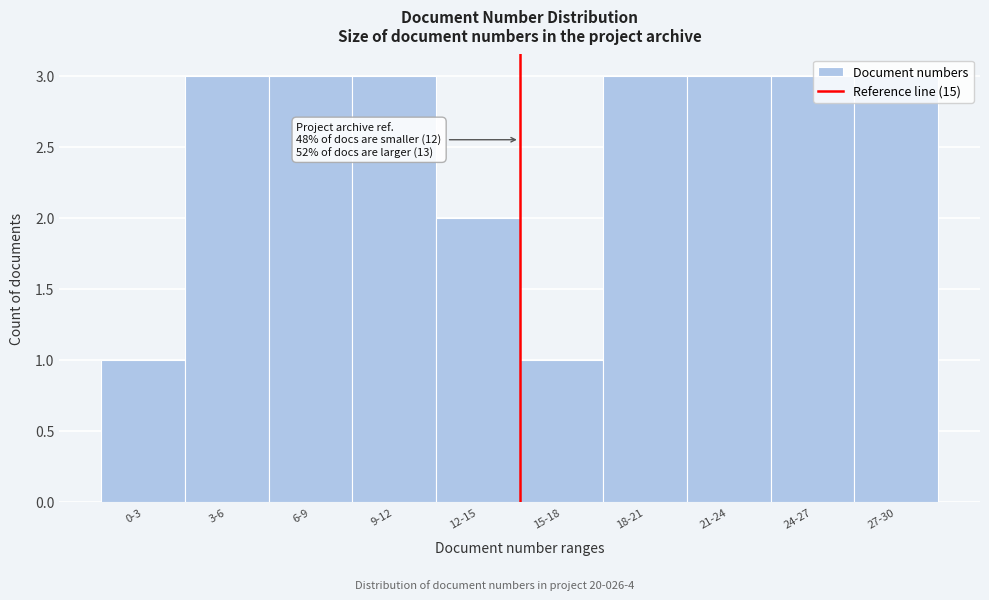

Approximately how many times larger is the value at 9-12 compared to 24-27?

1.0